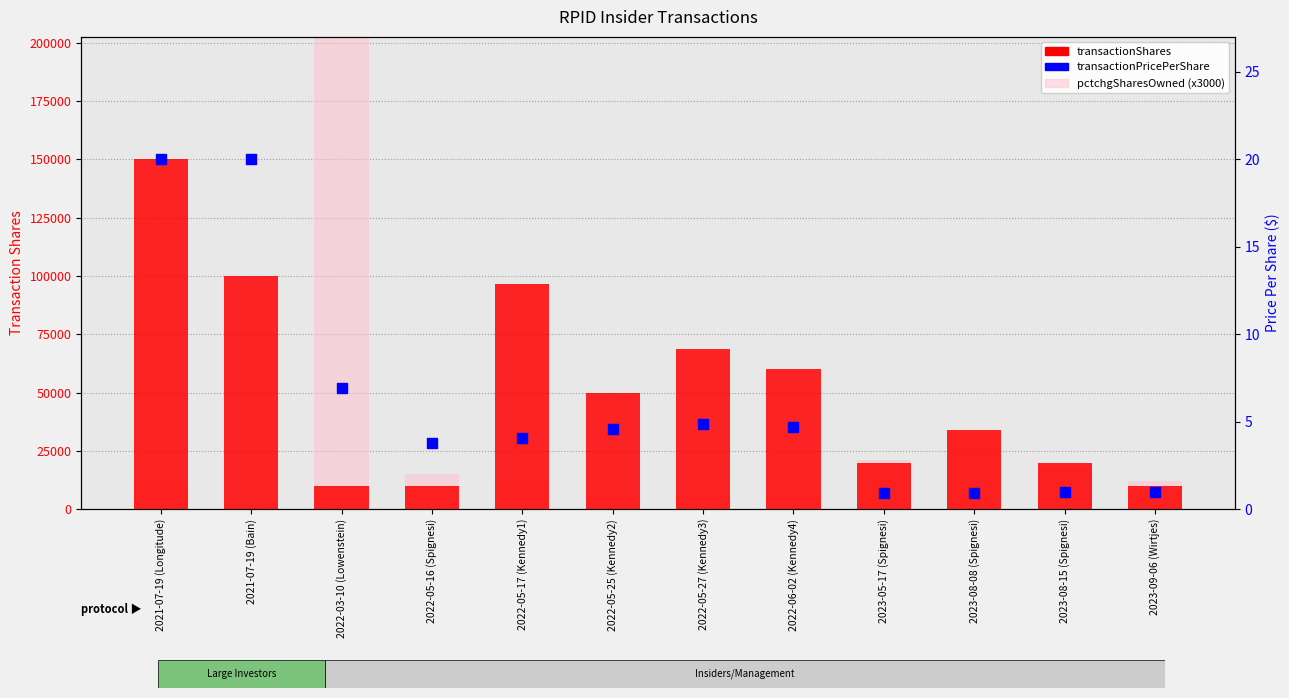

Which series reaches the maximum Y coordinate?

pctchgSharesOwned (x3000)